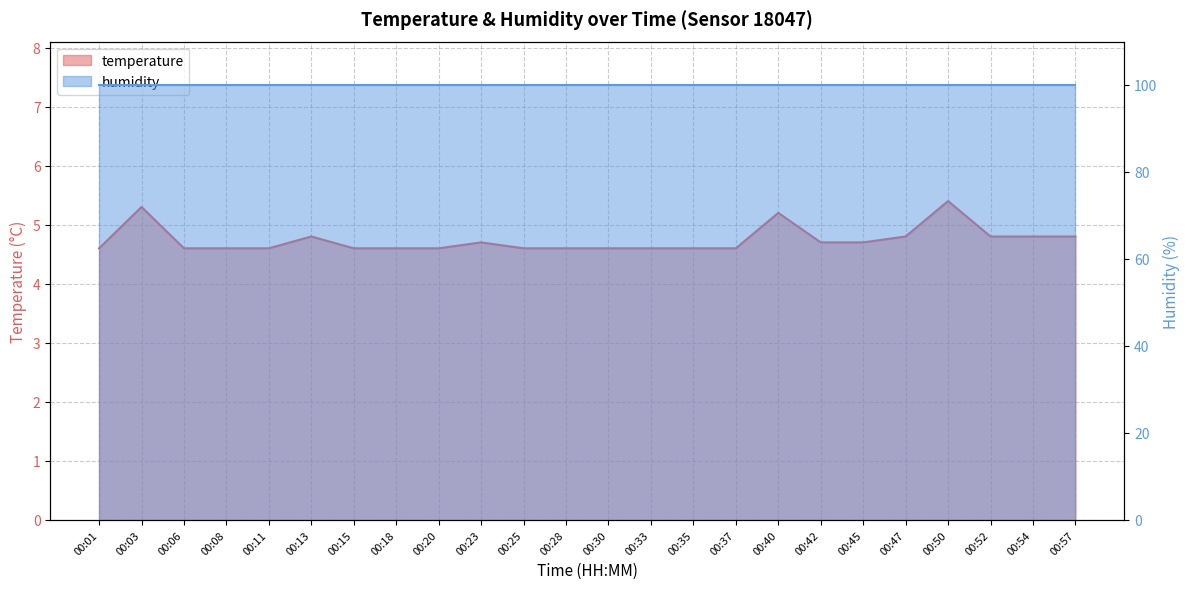

Reading left to right, extract all data points from this chart.

4.6	5.3	4.6	4.6	4.6	4.8	4.6	4.6	4.6	4.7	4.6	4.6	4.6	4.6	4.6	4.6	5.2	4.7	4.7	4.8	5.4	4.8	4.8	4.8